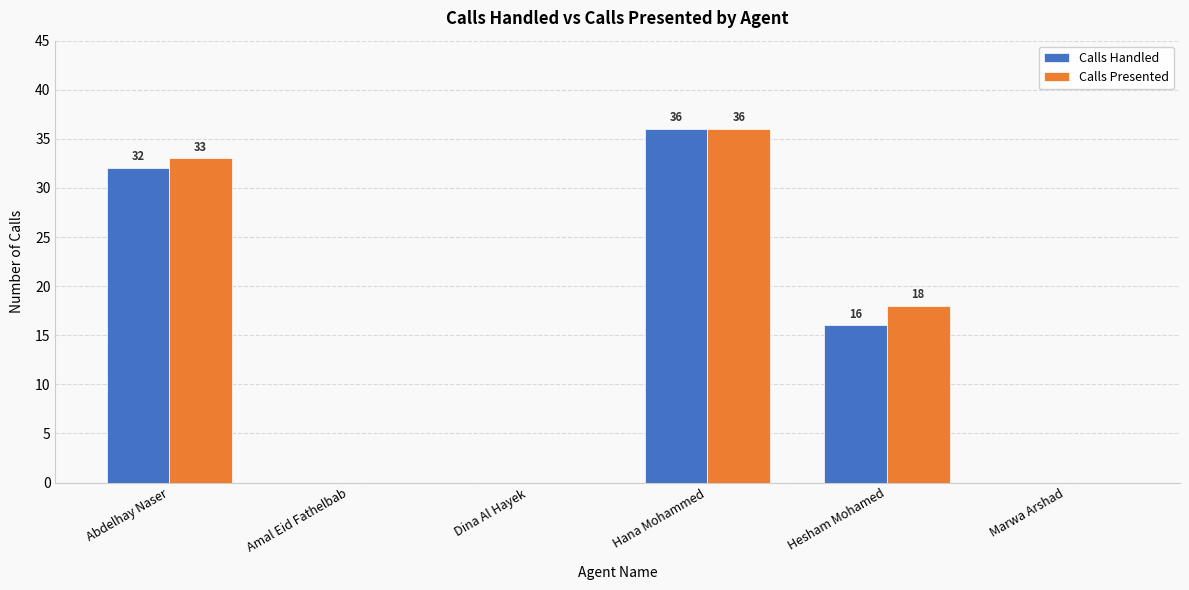

Where does the Calls Handled series first go above 16?

Abdelhay Naser